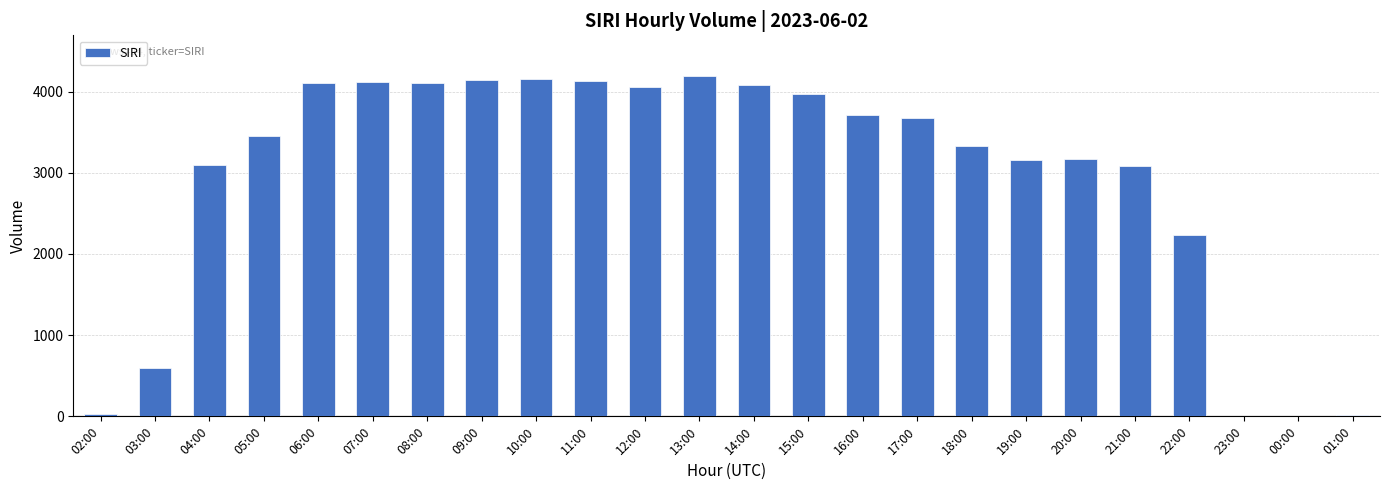

What is the difference between the values at 17:00 and 18:00?

337